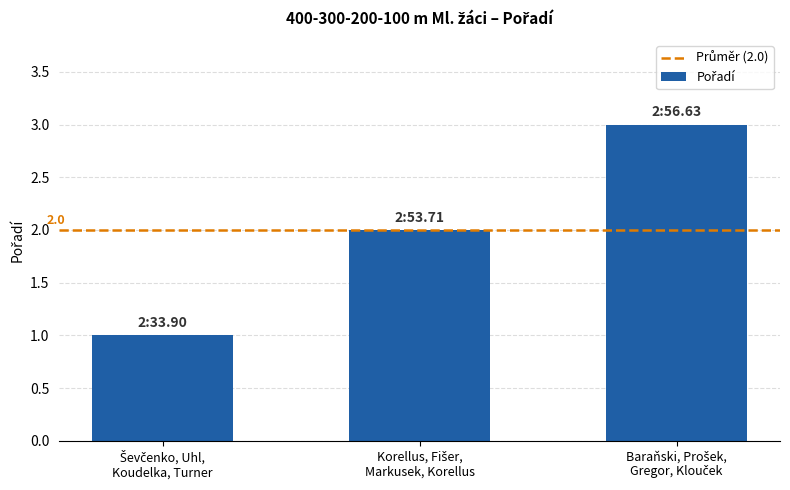

How many bars are there in total?

3